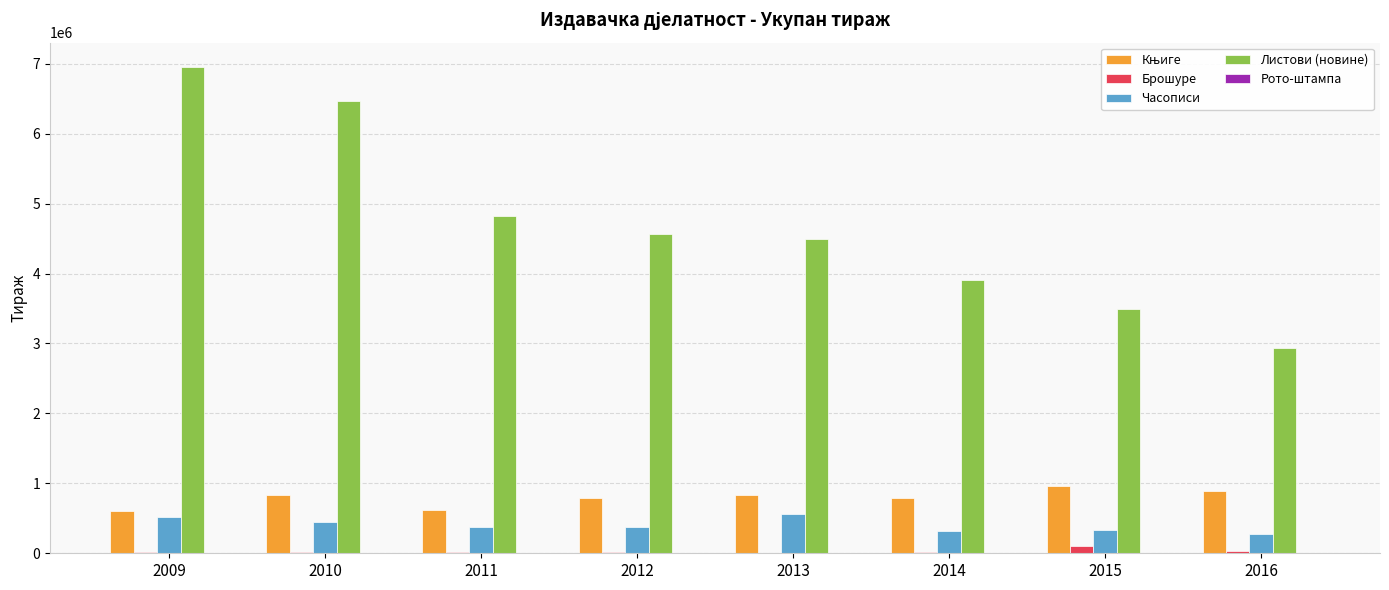

What is the highest value of the Листови (новине) series?

6954062